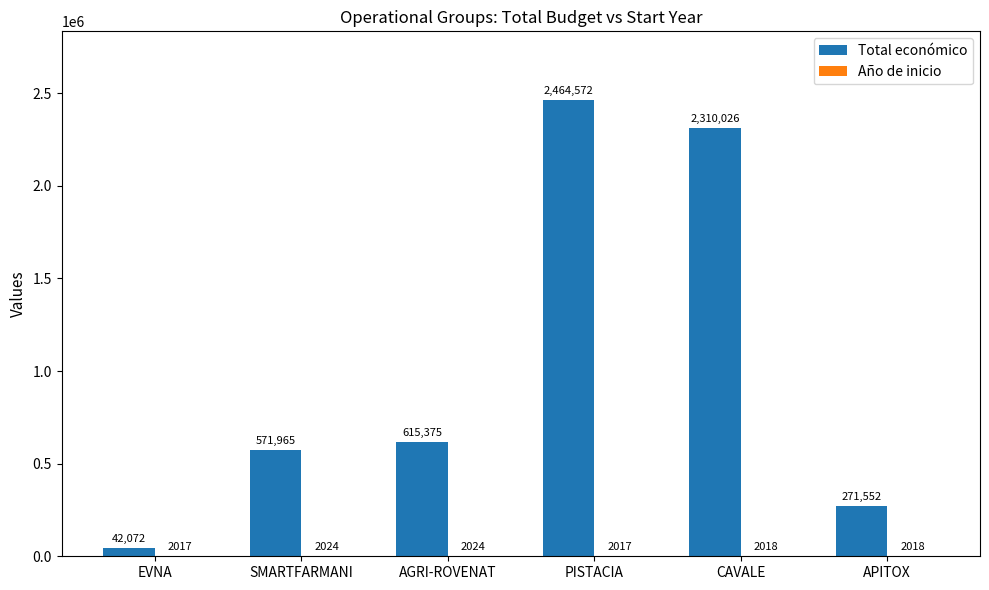

What is the greatest value displayed?

2464572